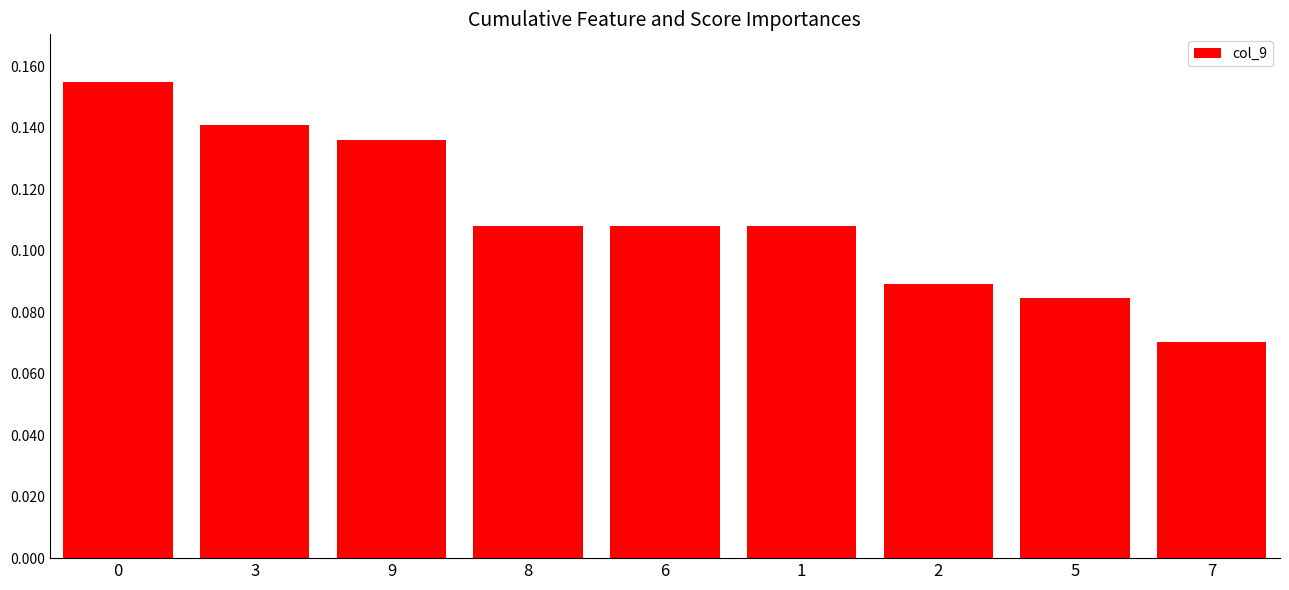

Does the chart contain stacked bars?

No